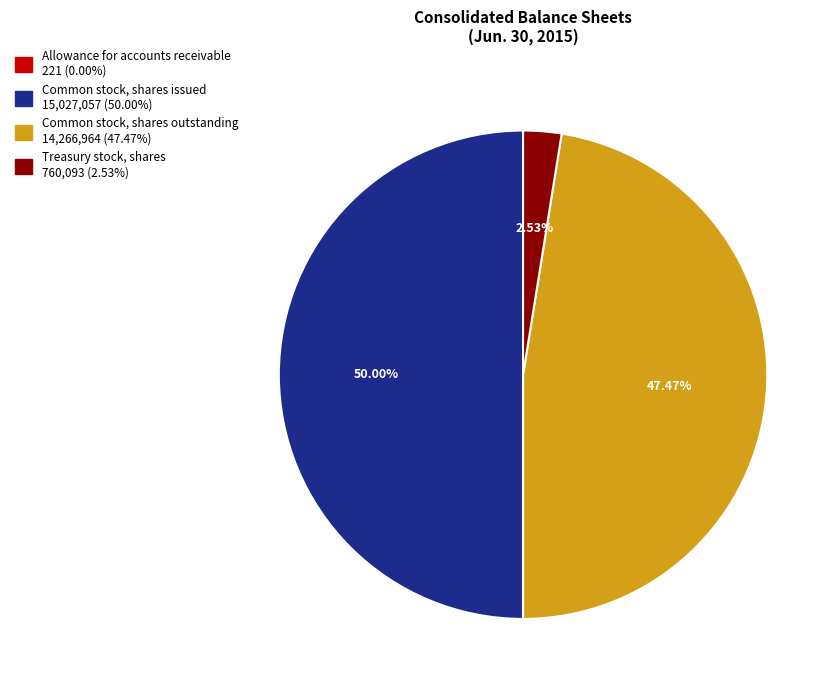

Which category has the biggest portion of the pie?

Common stock, shares issued